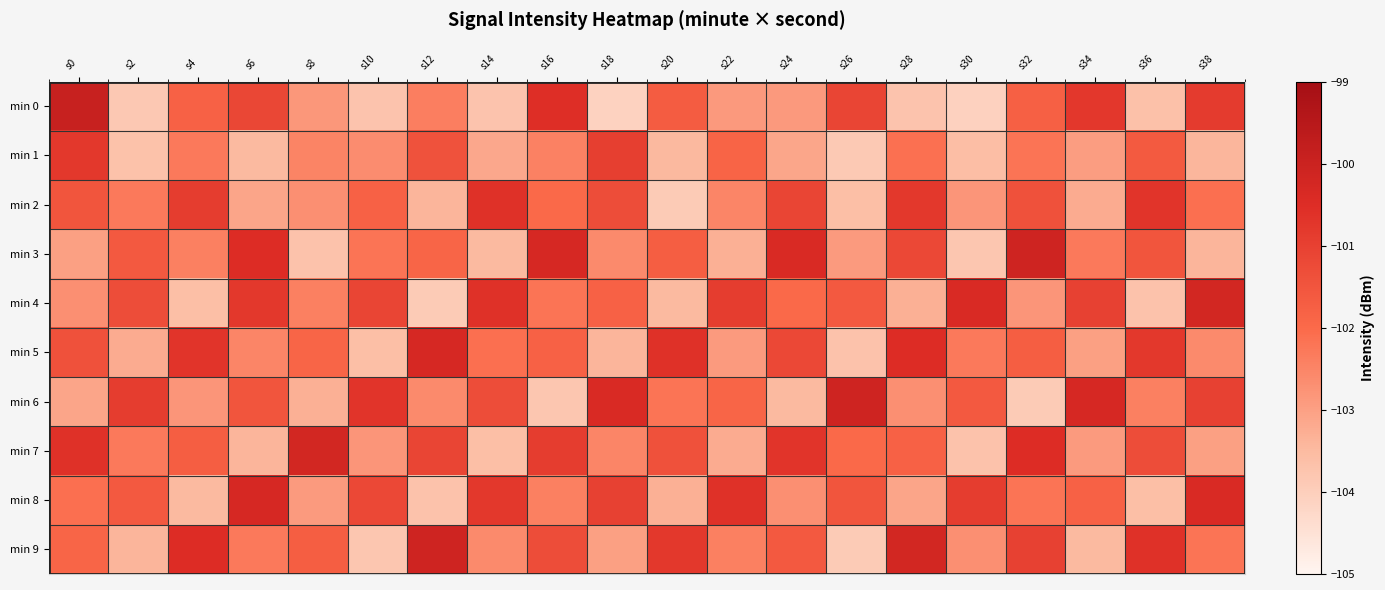

Which series has the widest spread of values?

min 0